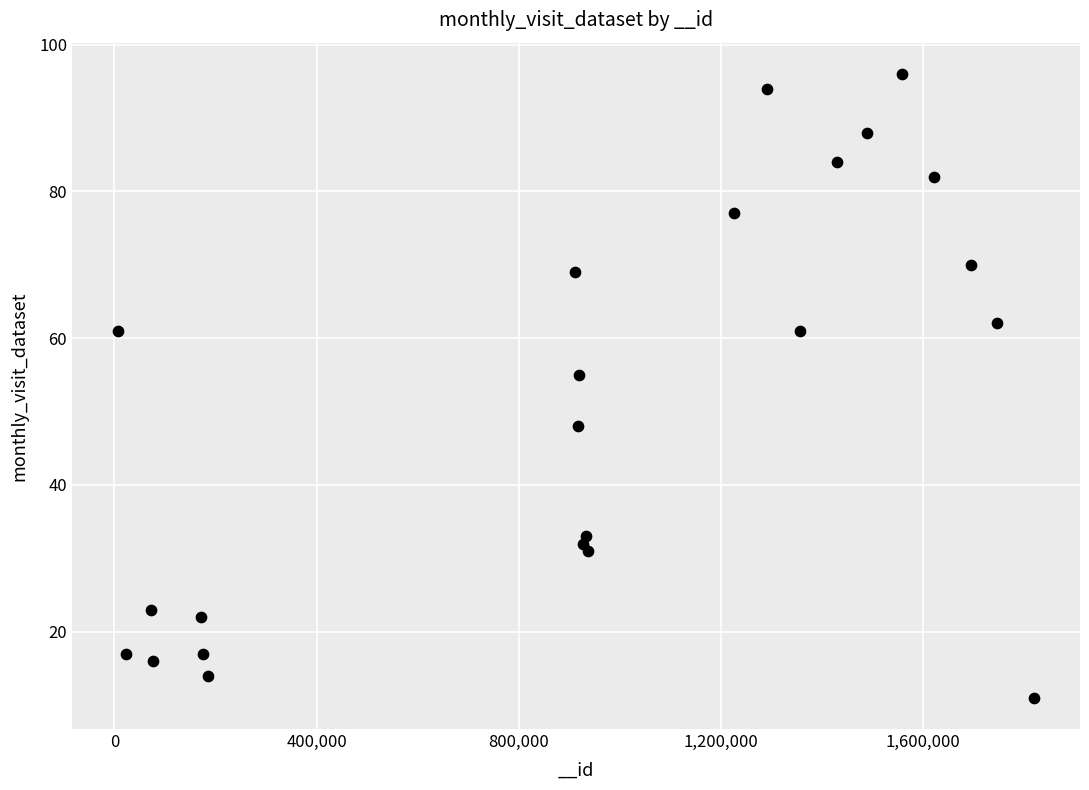

What Y value in the scatter plot is closest to 53?

55